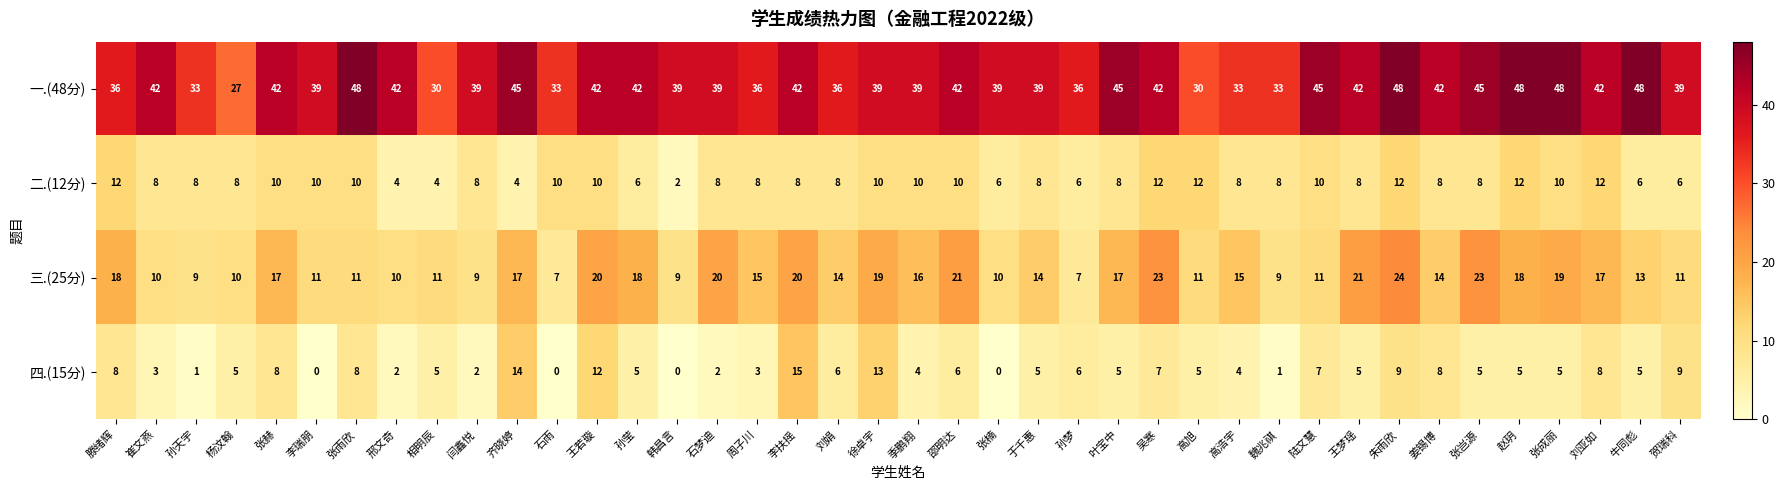

Which series has the largest range (max minus min)?

一.(48分)